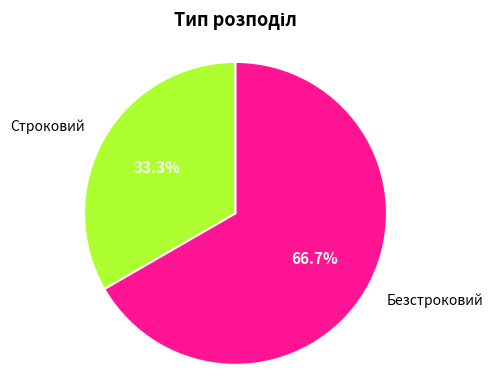

What is the majority slice?

Безстроковий